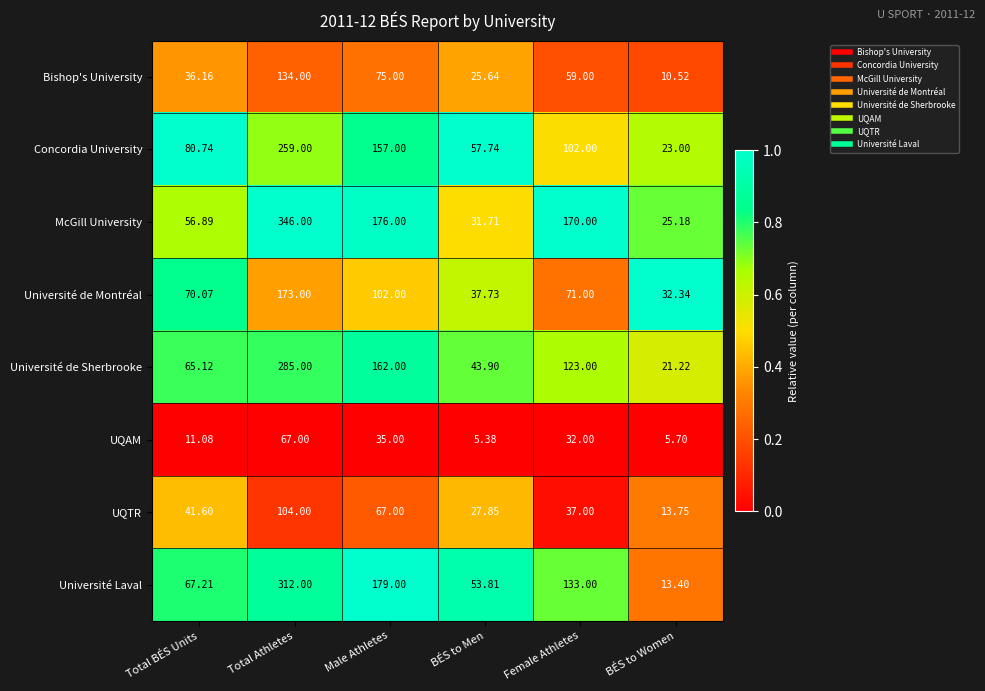

At which label does UQAM reach its minimum?

BÉS to Men